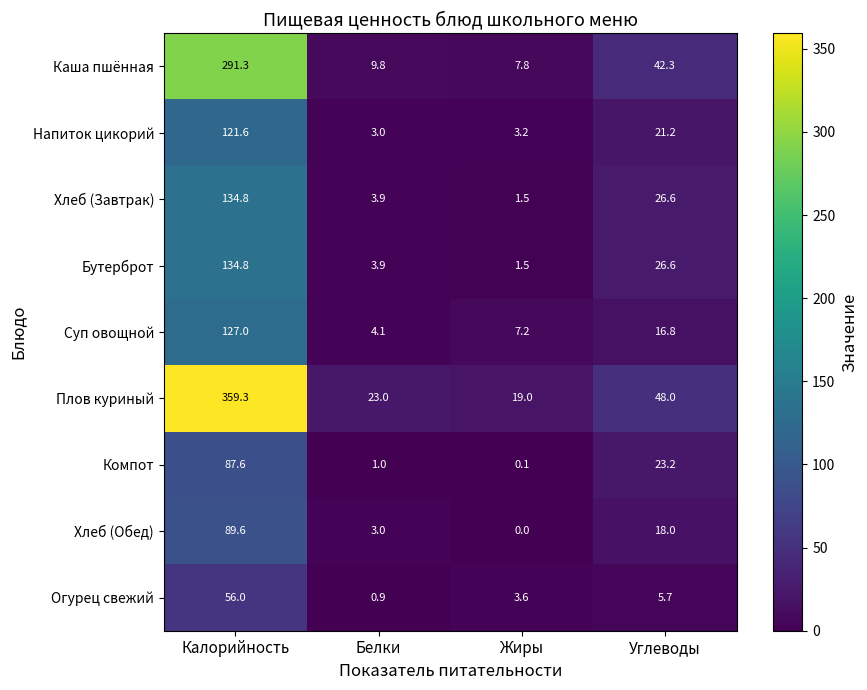

How many data points does each series have?

4